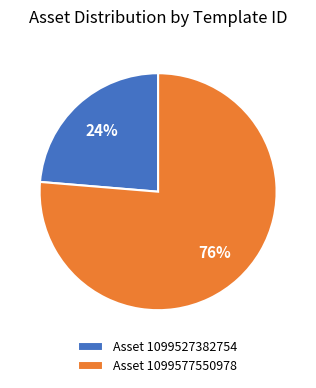

Which category has the smallest portion of the pie?

Asset 1099527382754